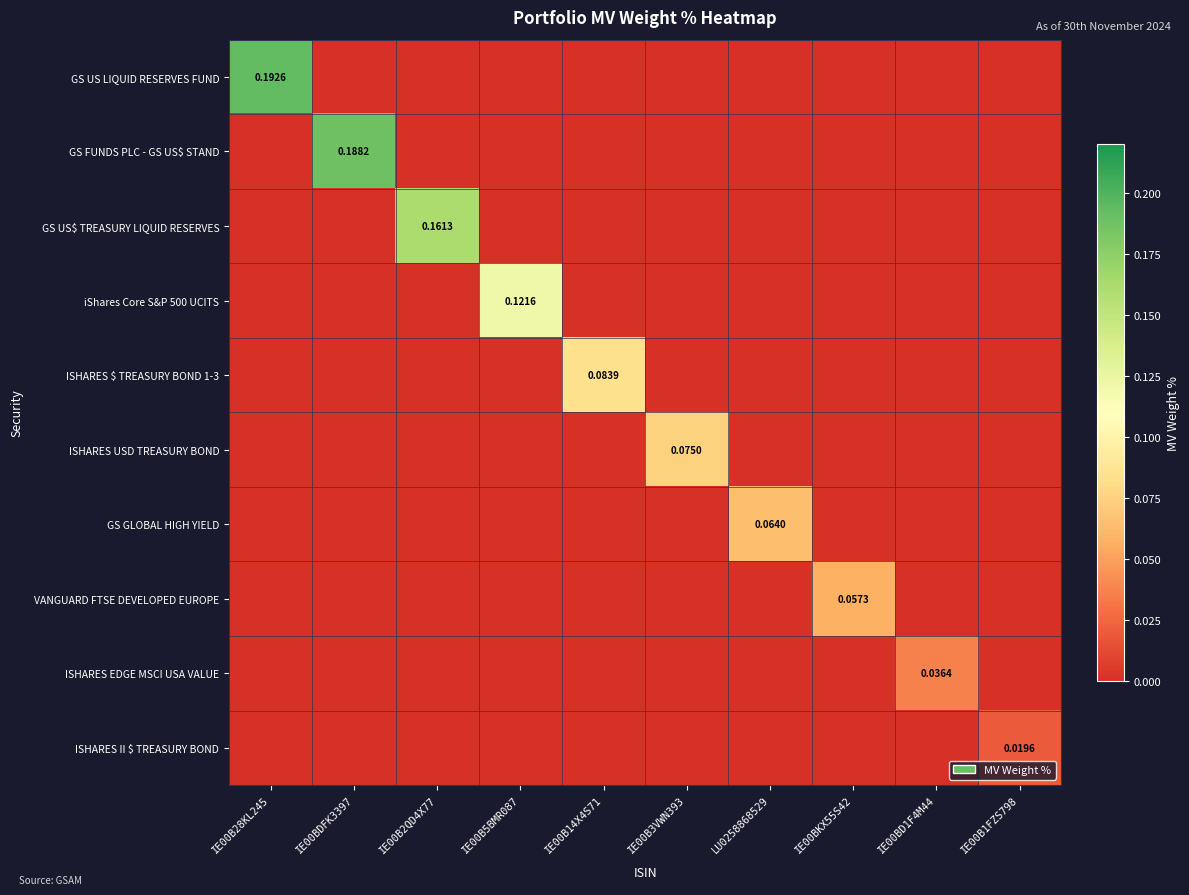

At how many categories does at least one series exceed 0?

10